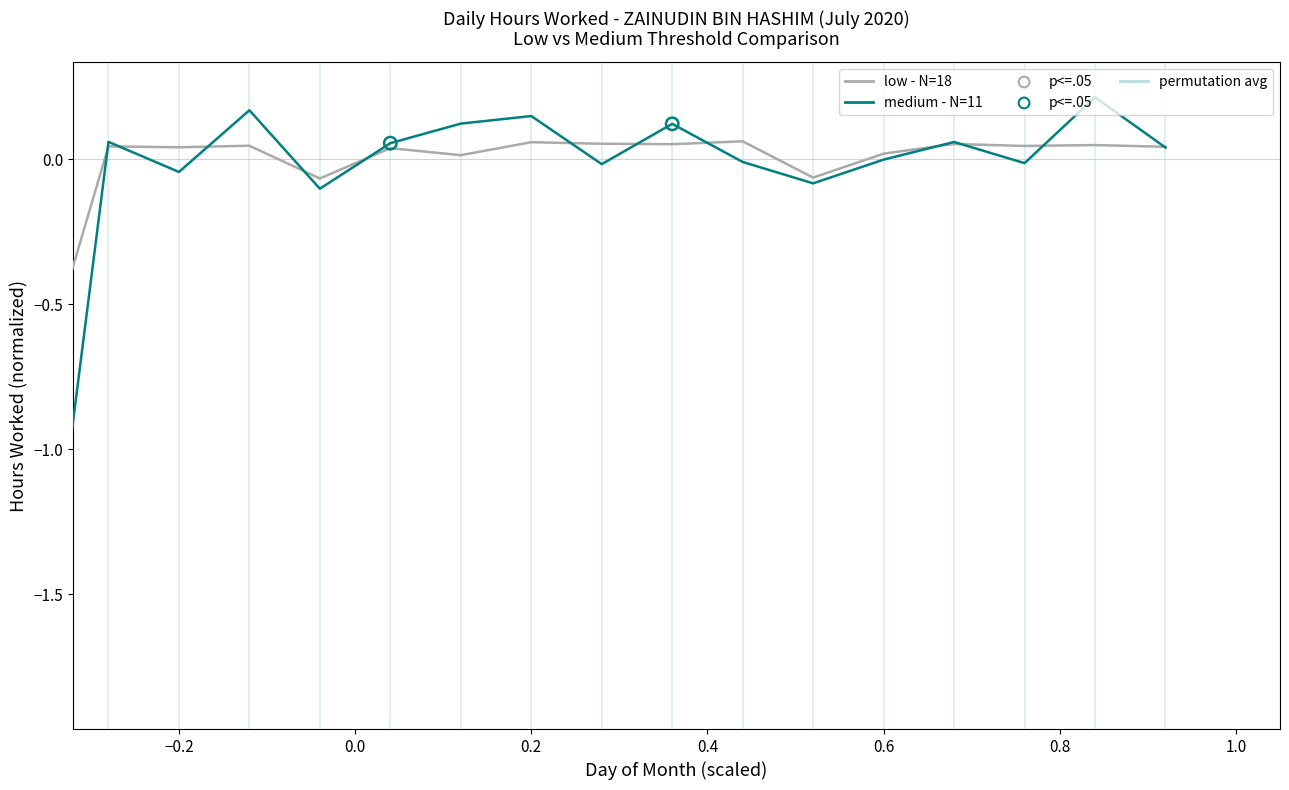

Which series has the largest total across all categories?

low - N=18